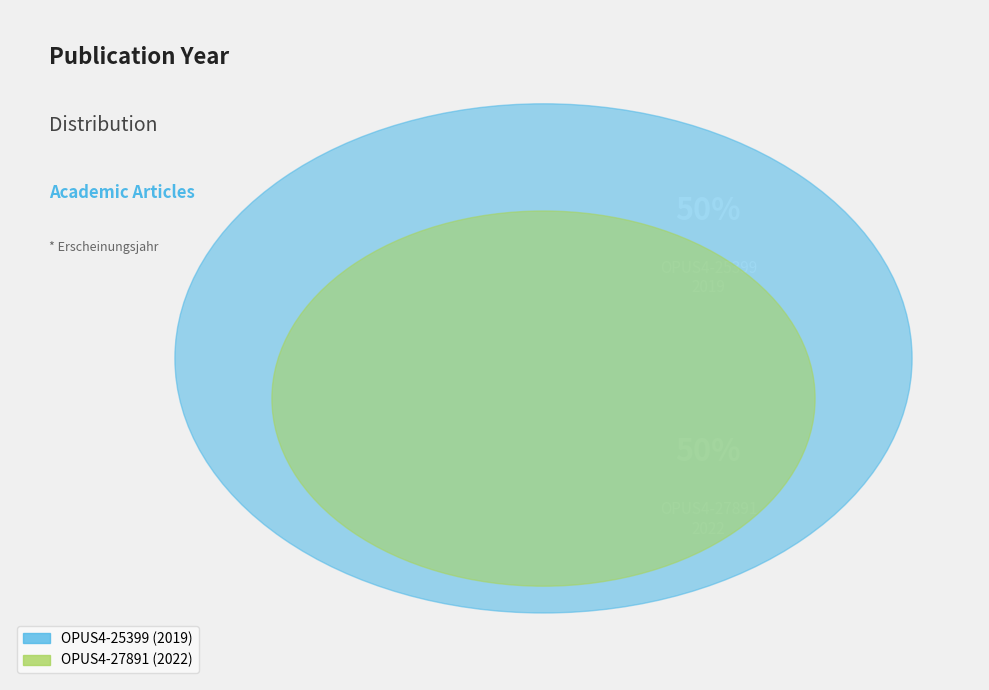

Count the number of slices in the pie.

2